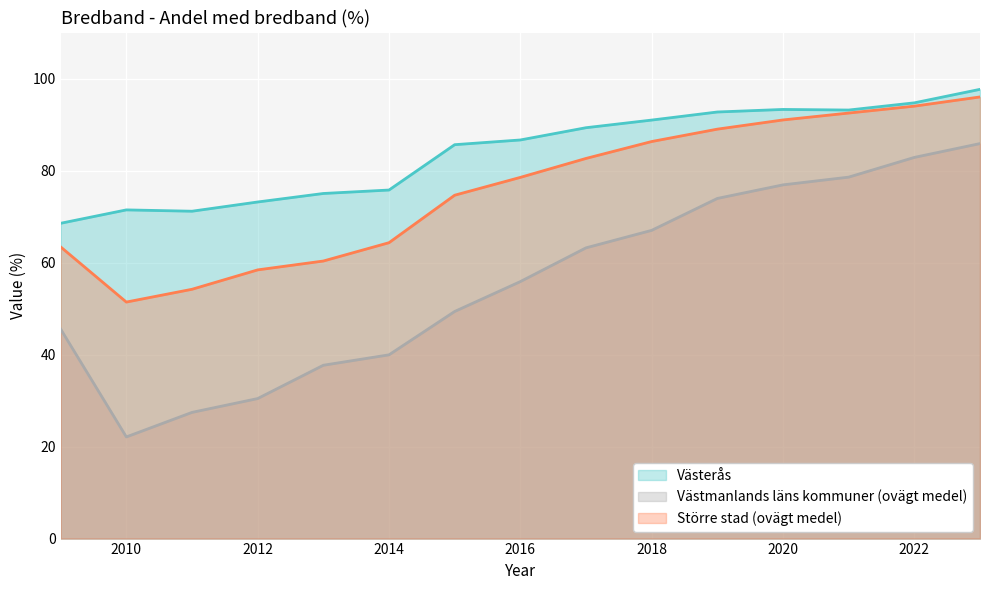

What is the value of the Större stad (ovägt medel) point at the 13th from the left?

92.5